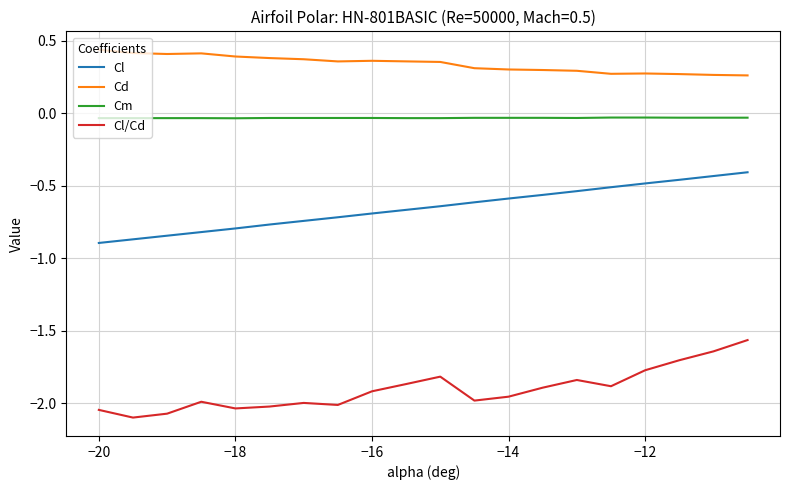

Is this an area chart (filled region under the line)?

No